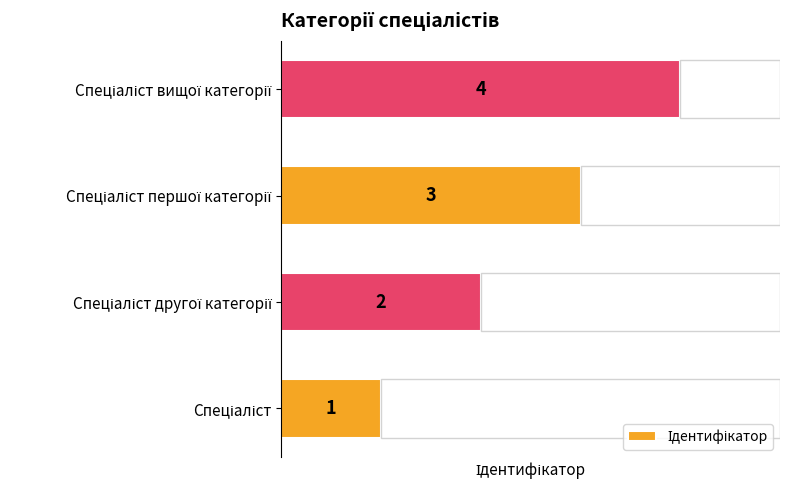

What is the greatest value displayed?

4